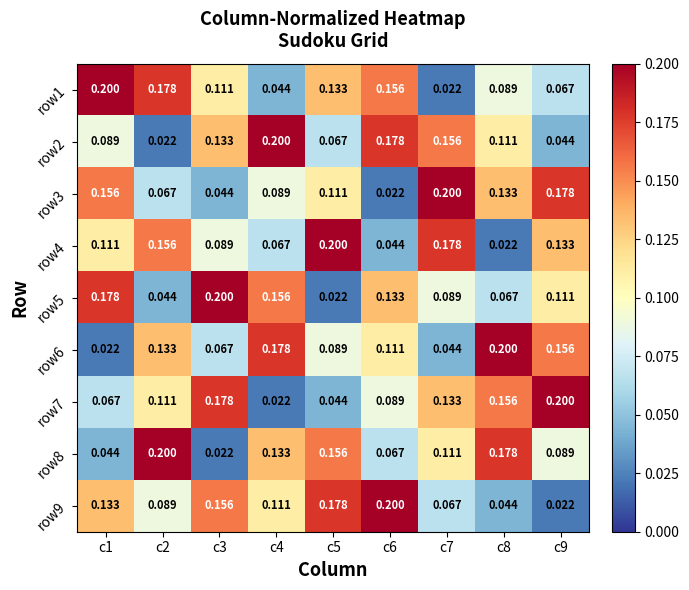

Is the value of row4 at c2 greater than the value of row1 at c2?

No